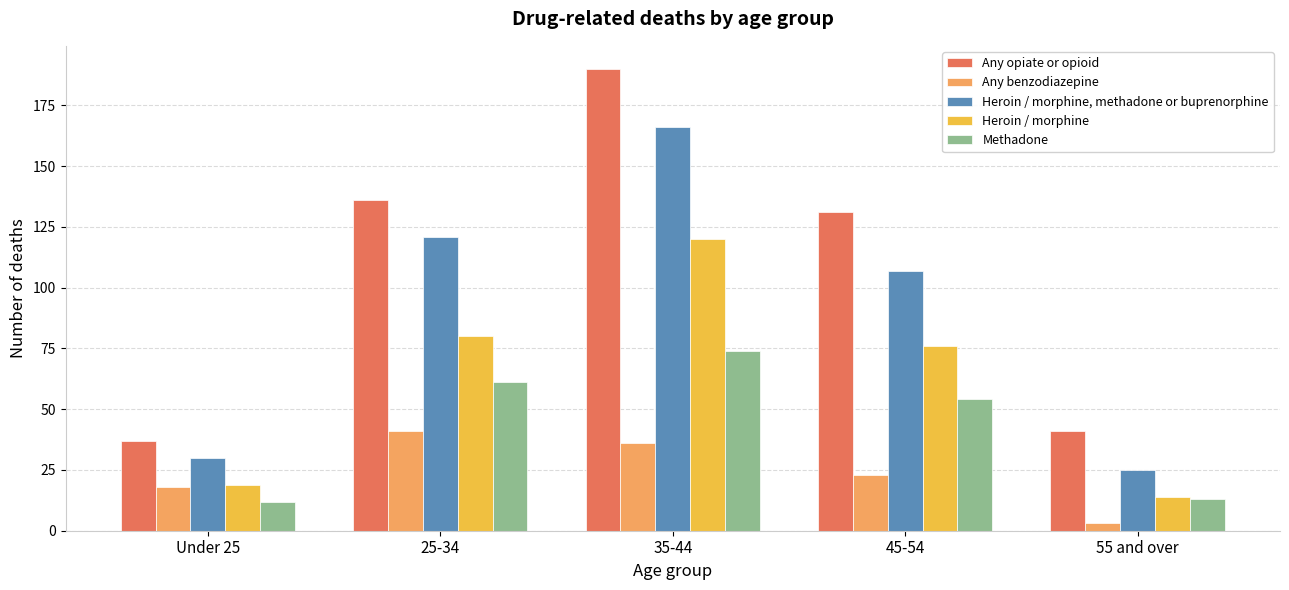

Reading left to right, list all the values displayed in this chart.

Any opiate or opioid: Under 25=37	25-34=136	35-44=190	45-54=131	55 and over=41
Any benzodiazepine: Under 25=18	25-34=41	35-44=36	45-54=23	55 and over=3
Heroin / morphine, methadone or buprenorphine: Under 25=30	25-34=121	35-44=166	45-54=107	55 and over=25
Heroin / morphine: Under 25=19	25-34=80	35-44=120	45-54=76	55 and over=14
Methadone: Under 25=12	25-34=61	35-44=74	45-54=54	55 and over=13